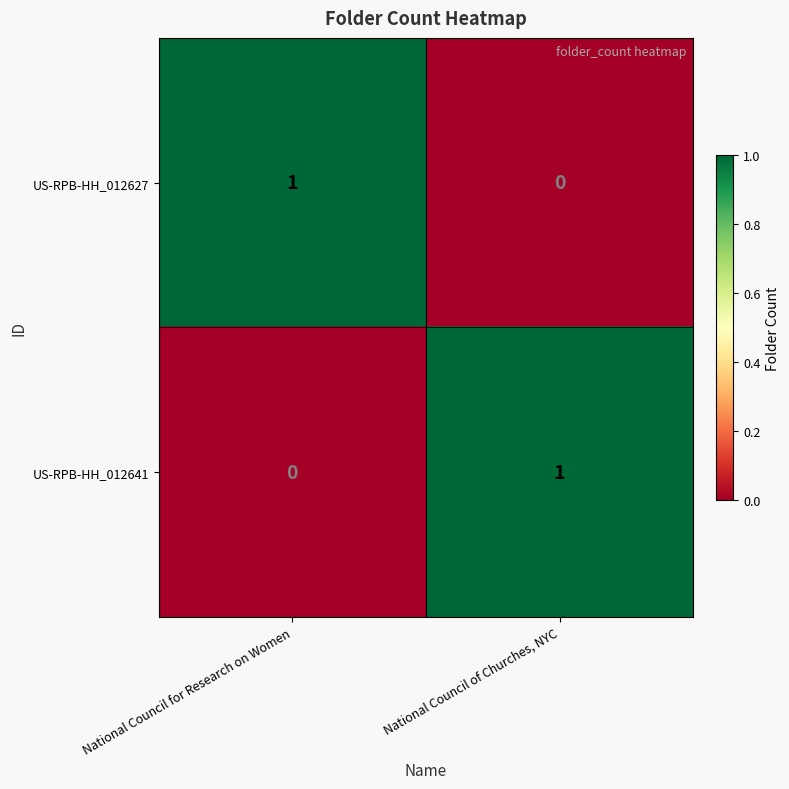

How many series are shown in this chart?

2